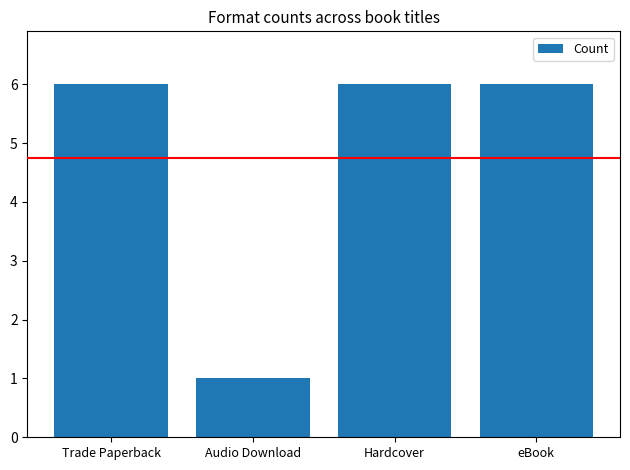

Reading left to right, what are all the values shown in this chart?

6	1	6	6